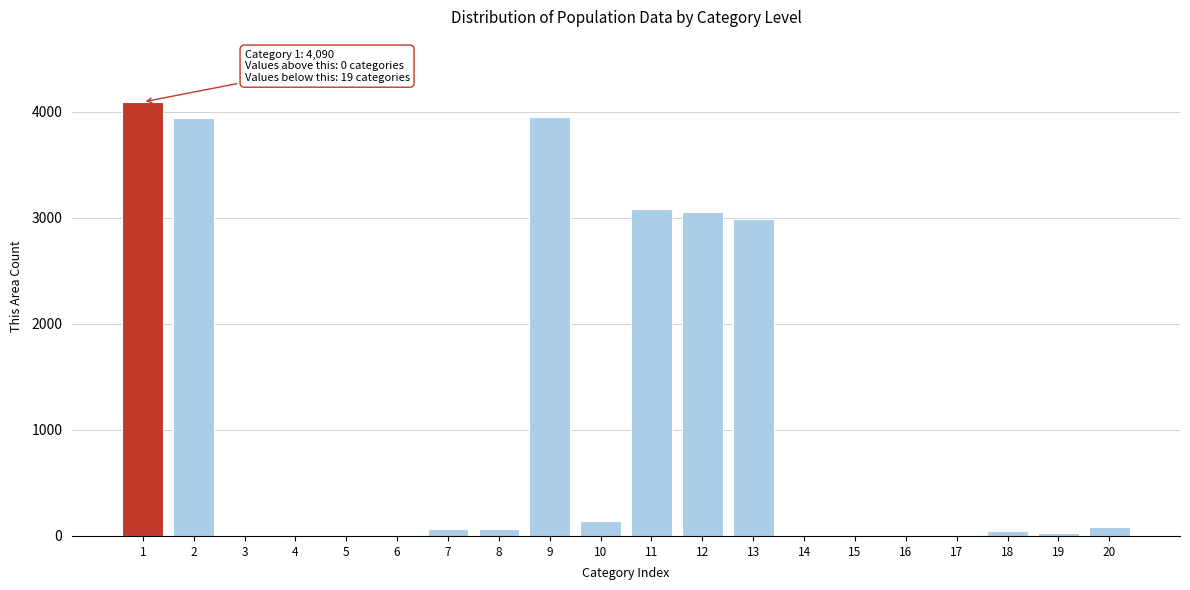

What is the sum of all values?

21576